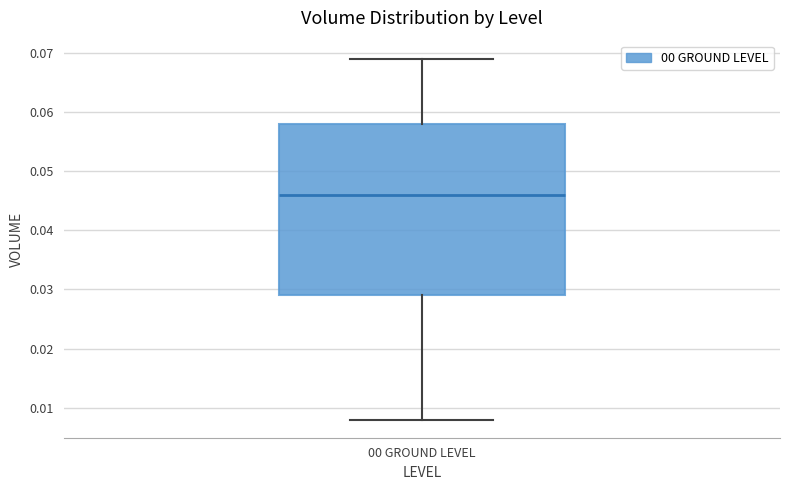

Transcribe this box plot: give where the median line is, the range the box spans, and where the two whiskers end, as read against the y-axis. The values are not printed on the chart, so give them approximately, as read against the axis.

median 0.046, box 0.029 to 0.058, whiskers 0.008 to 0.069